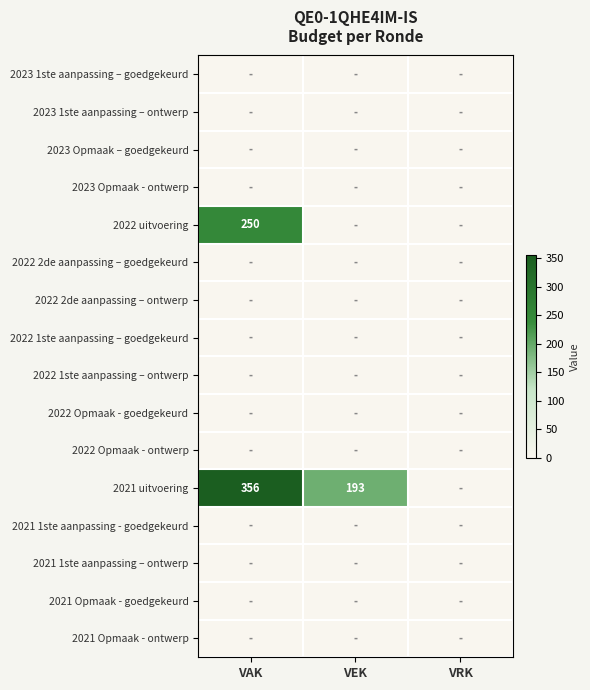

Which series has the largest range (max minus min)?

2021 uitvoering